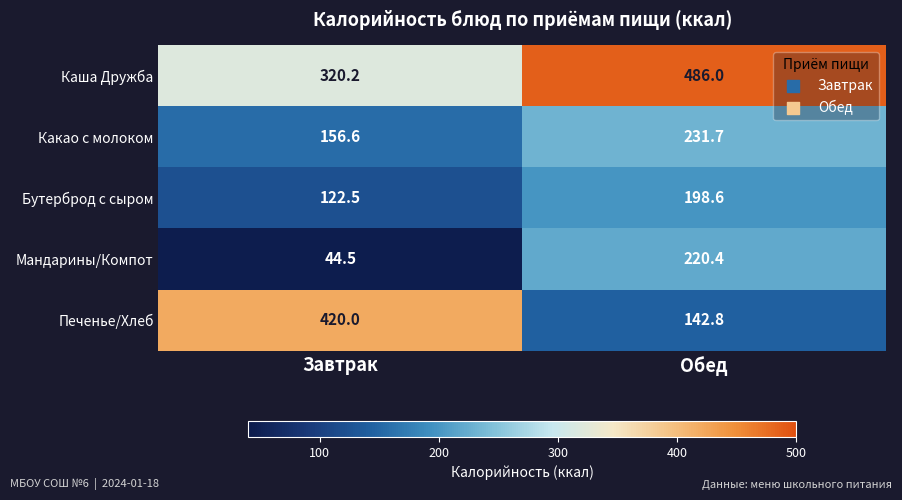

Which series has the largest range (max minus min)?

Печенье/Хлеб